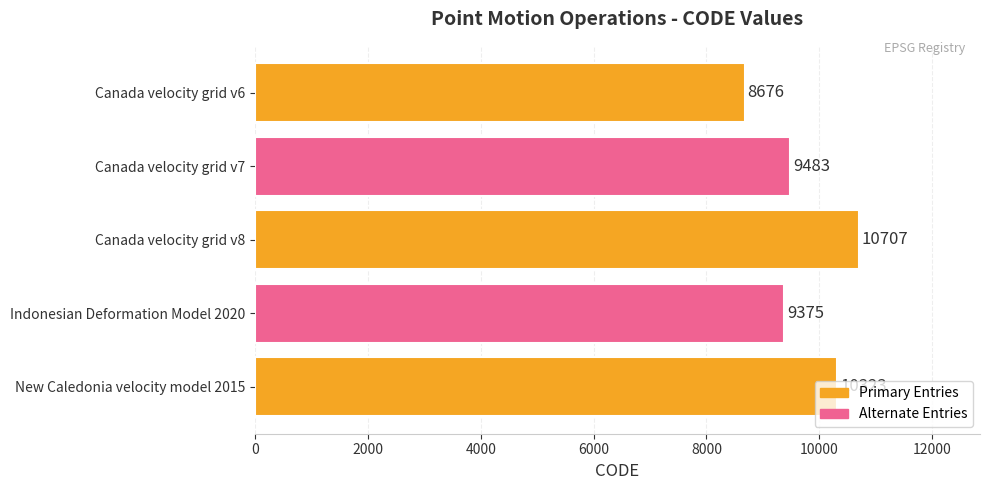

How many bars are there in total?

5